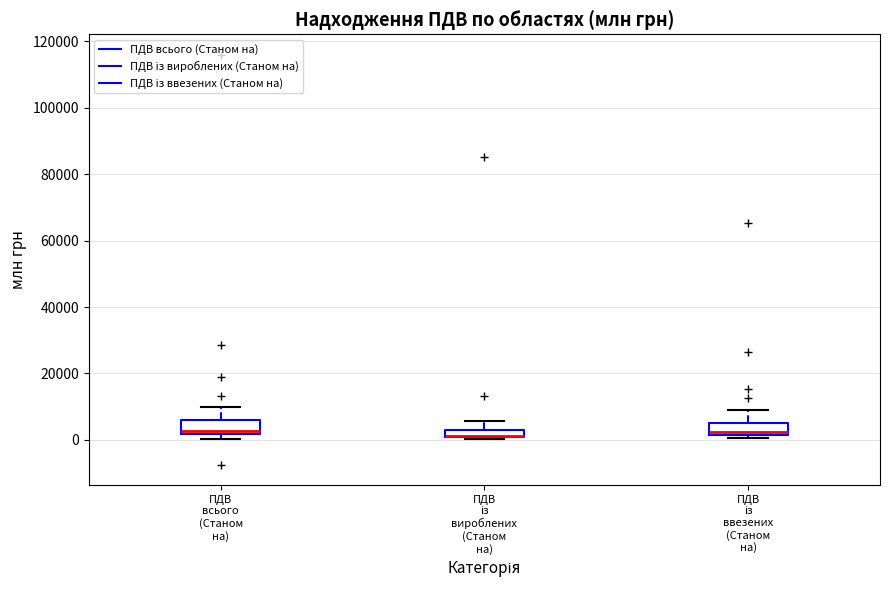

Where does the upper whisker of the box for ПДВ із ввезених (Станом на) end on the y-axis? The values are not printed on the chart, so give them approximately, as read against the axis.

10000